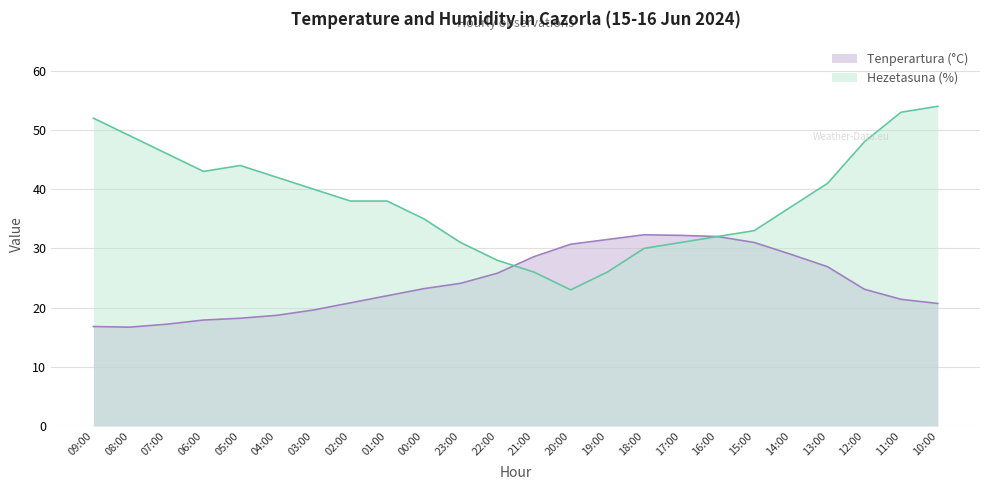

How many lines are shown in the chart?

2